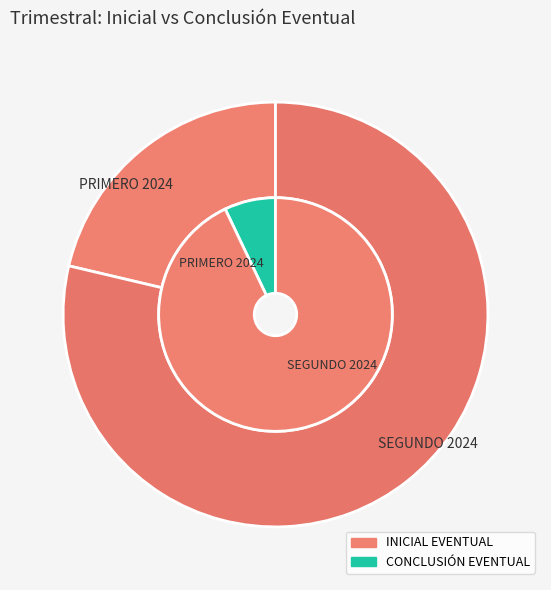

True or false: SEGUNDO 2024 accounts for 68% of the total.

False